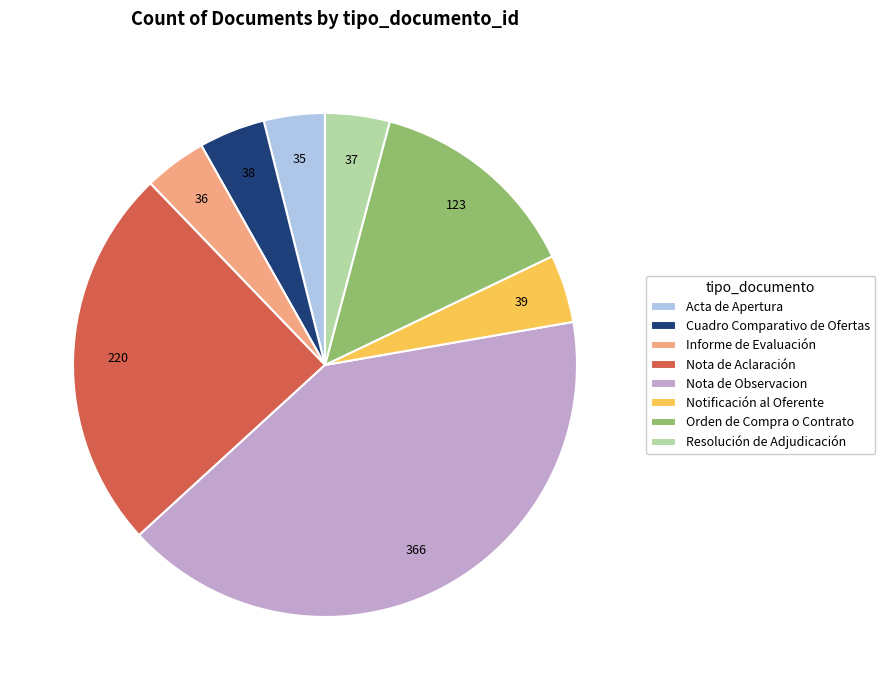

How many slices are in this pie chart?

8